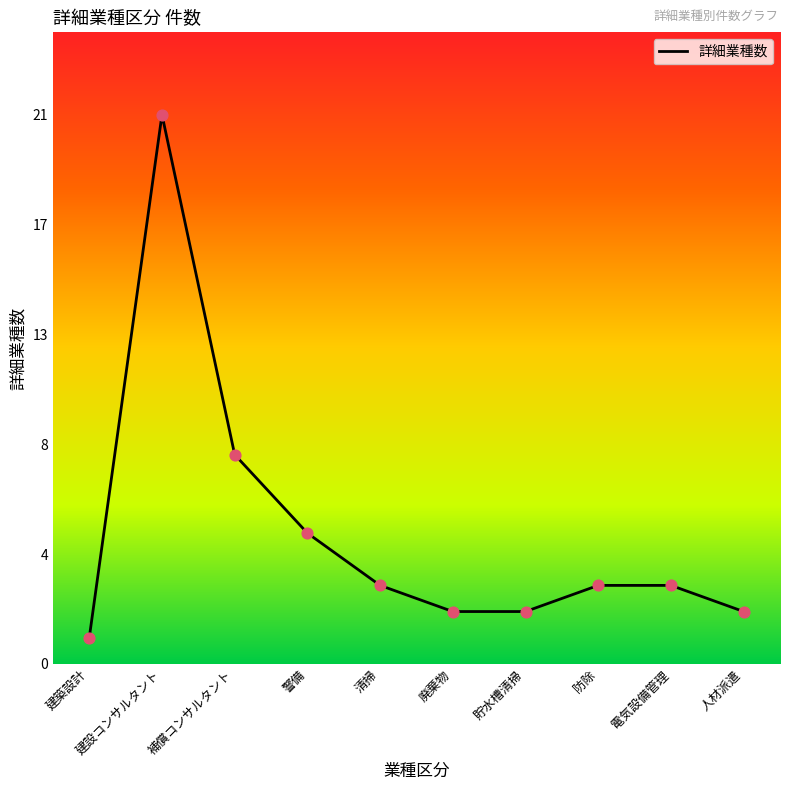

Which has a higher value, 清掃 or 電気設備管理?

清掃